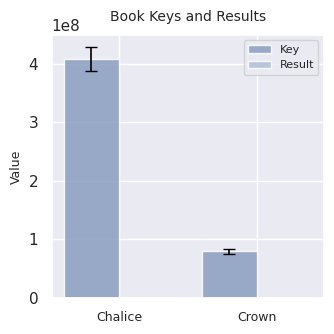

Is it true that Key equals 151188294 at Chalice?

False